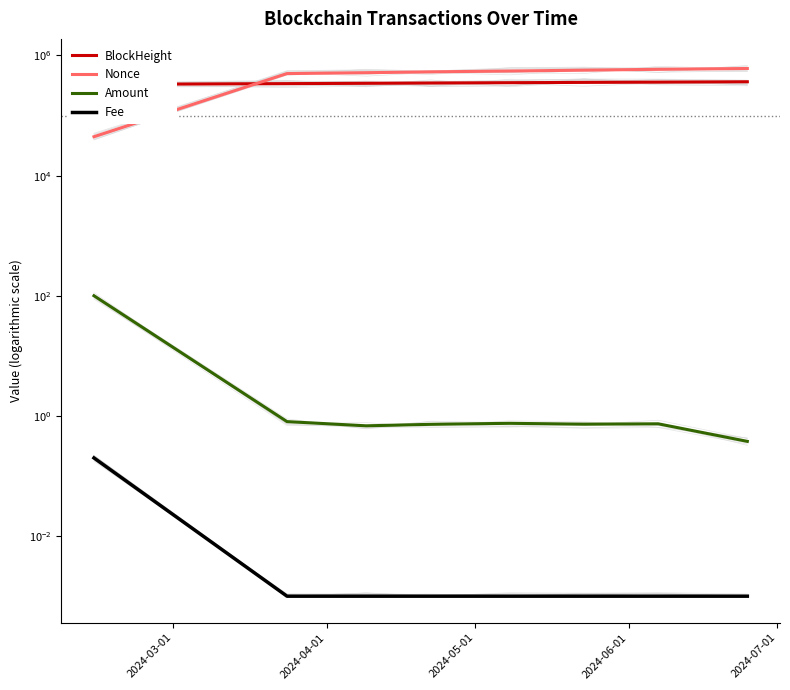

What is the value of the BlockHeight point at the 6th from the left?

356449.0